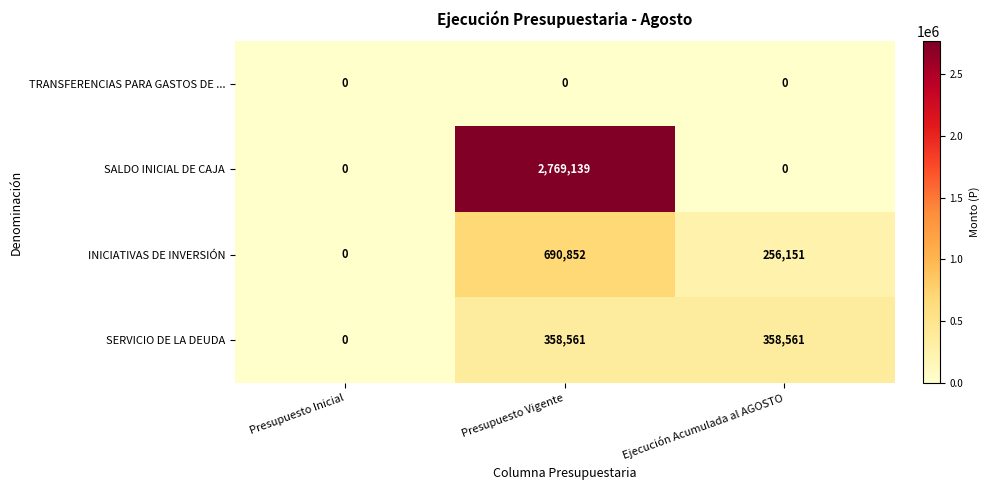

How many distinct data groups are displayed?

4